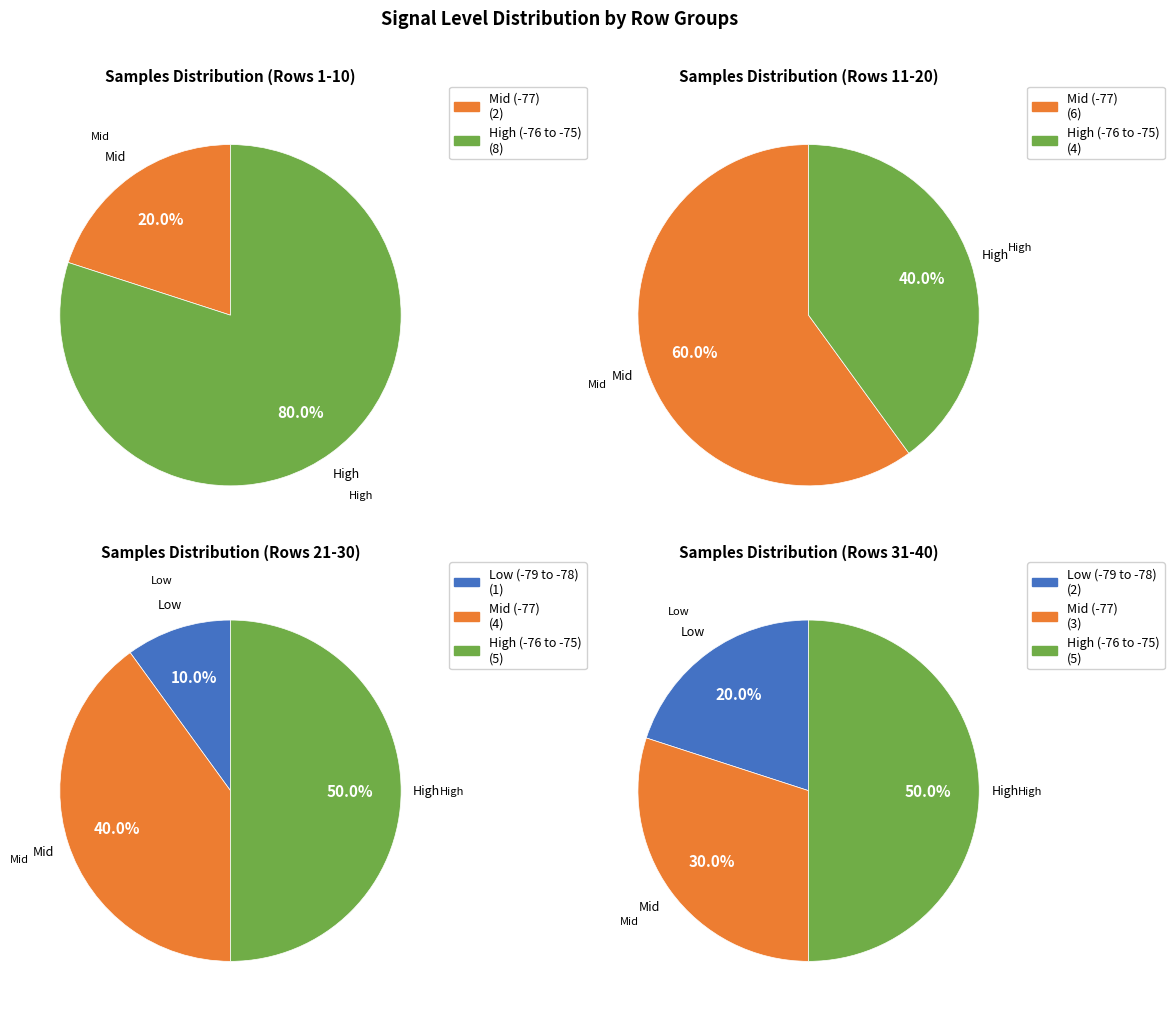

Combined, do 22 and 20 account for over 50%?

No